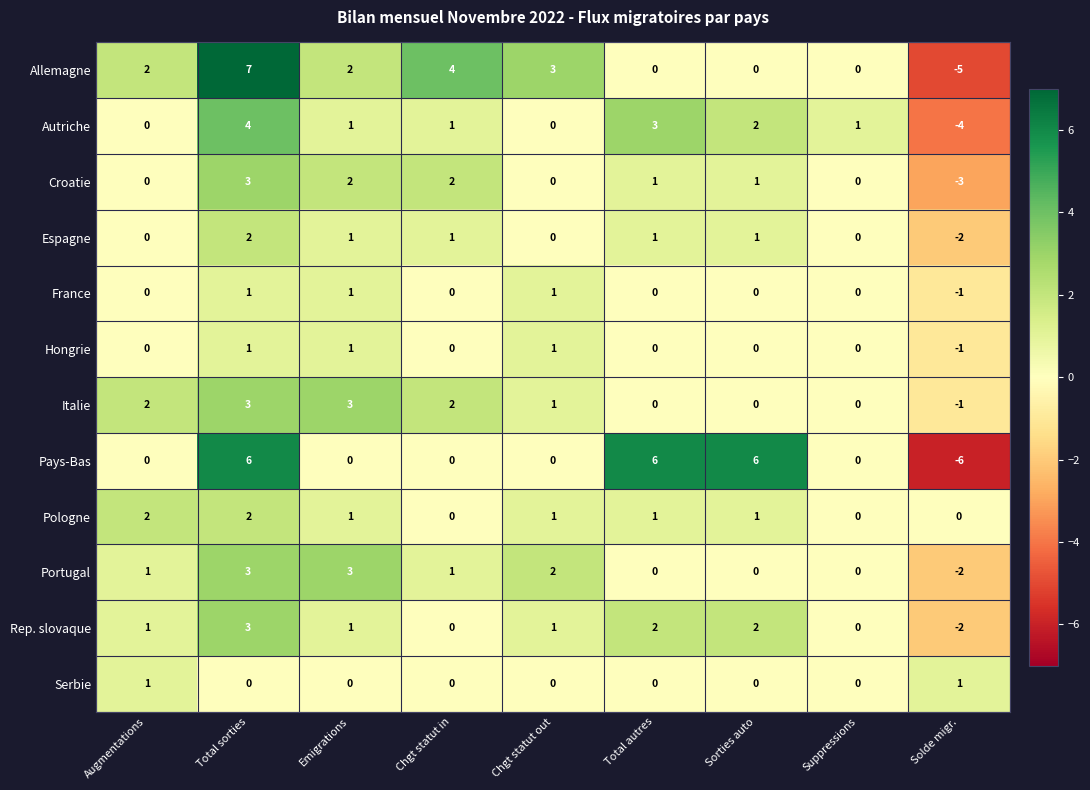

Which series has the largest total across all categories?

Allemagne